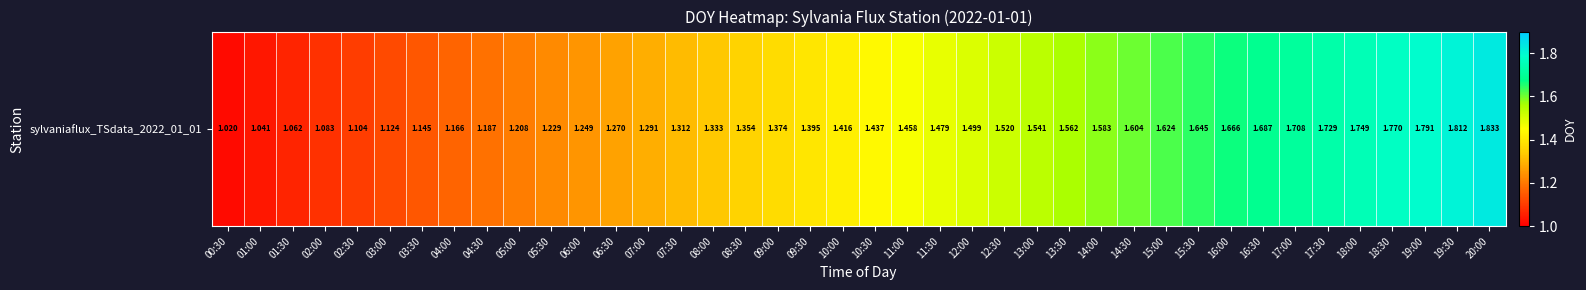

The value at 18:00 is 1.7. True or false?

True